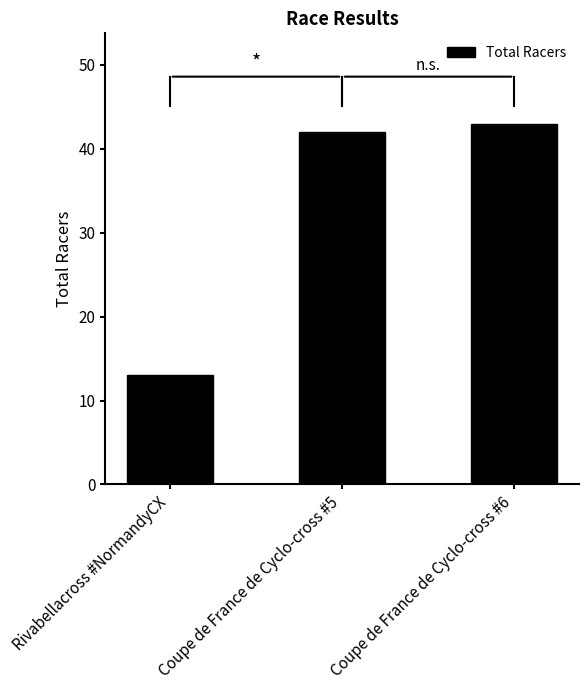

True or false: the data shows 13 at Rivabellacross #NormandyCX.

True